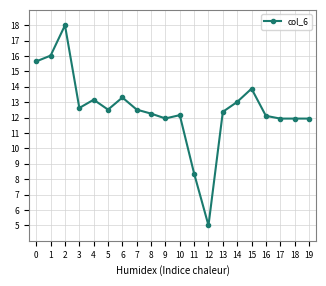

What is the smallest value displayed?

5.0